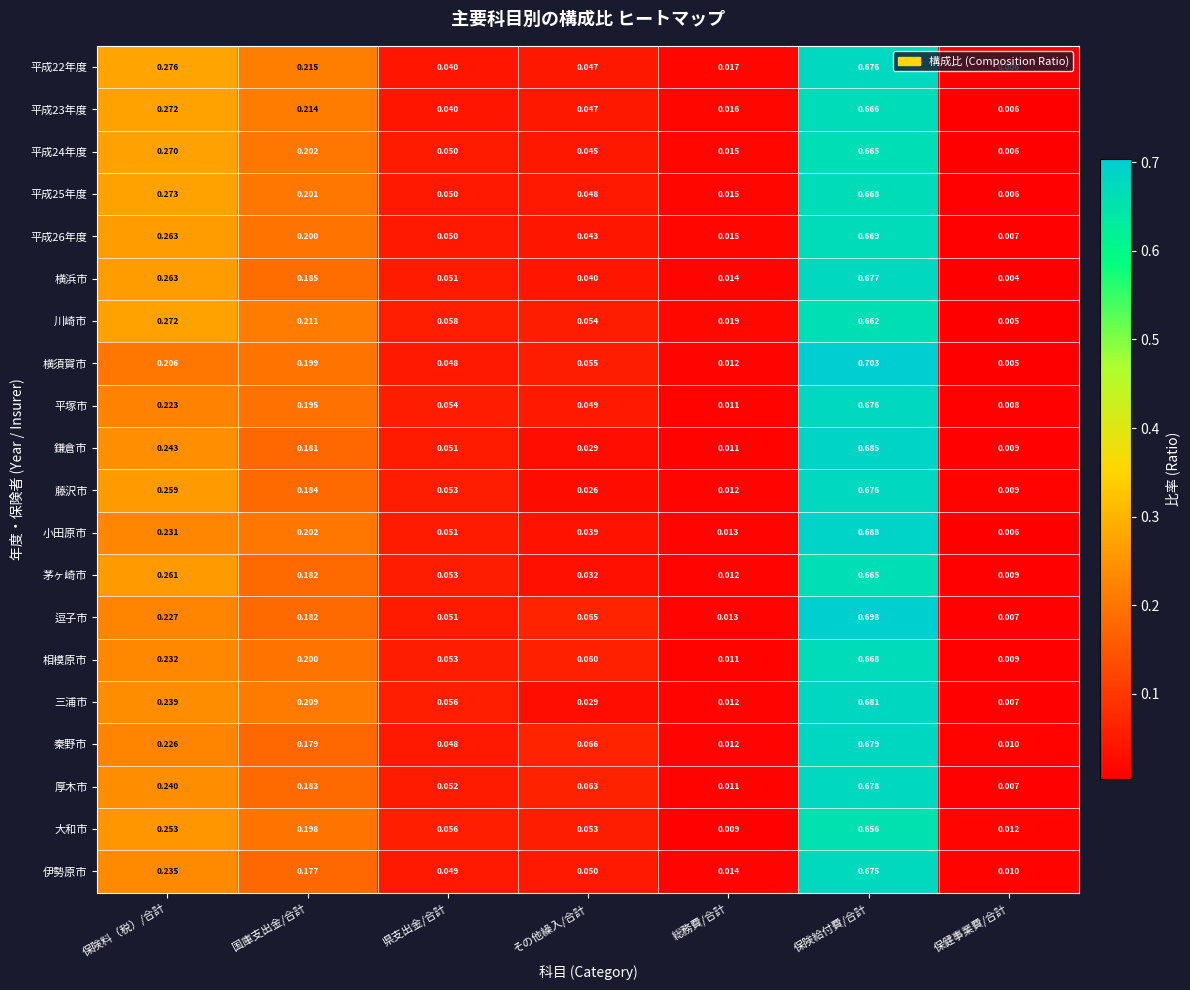

List the labels in order of 大和市 value, smallest first.

総務費/合計, 保健事業費/合計, その他繰入/合計, 県支出金/合計, 国庫支出金/合計, 保険料（税）/合計, 保険給付費/合計